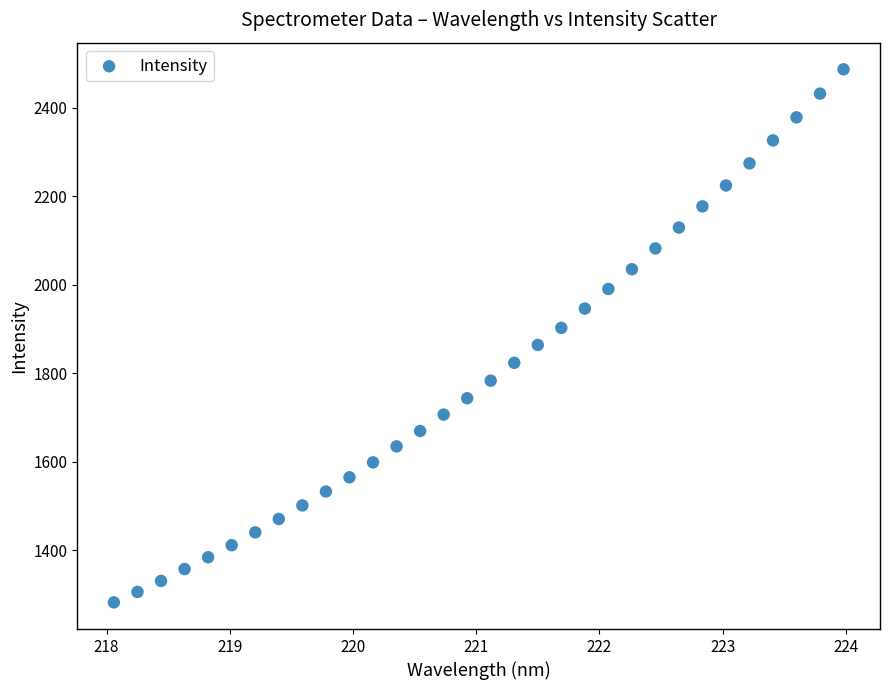

What is the range of X values (max minus min)?

5.9